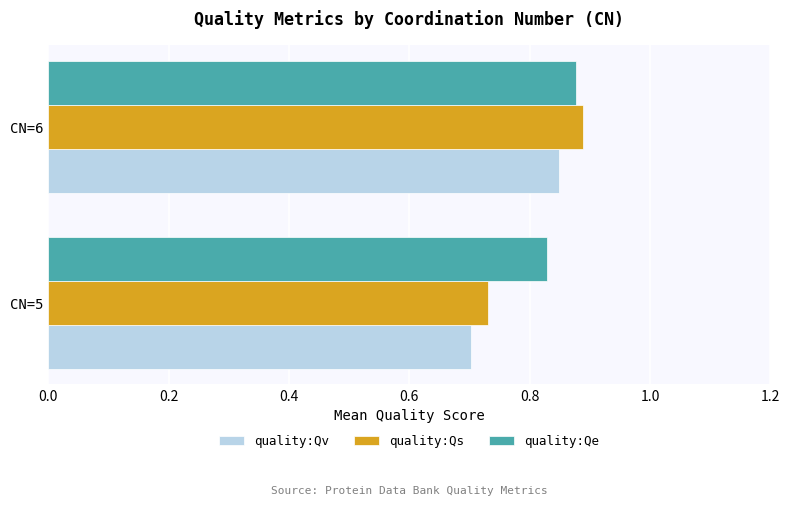

What is the sum of all quality:Qv values?

1.6